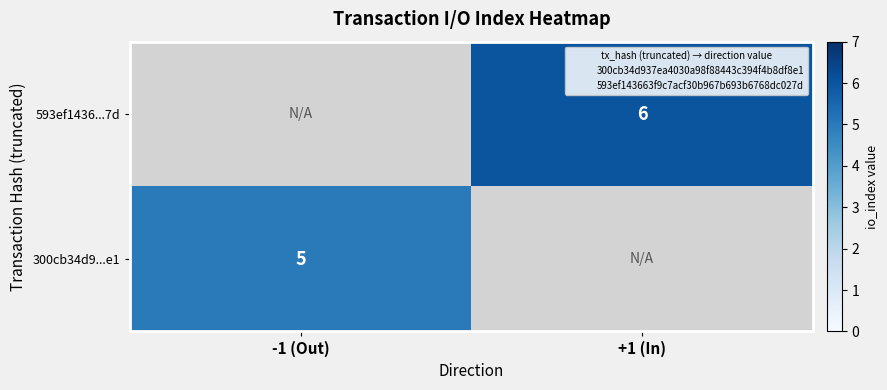

What is the total value across all series at +1 (In)?

6